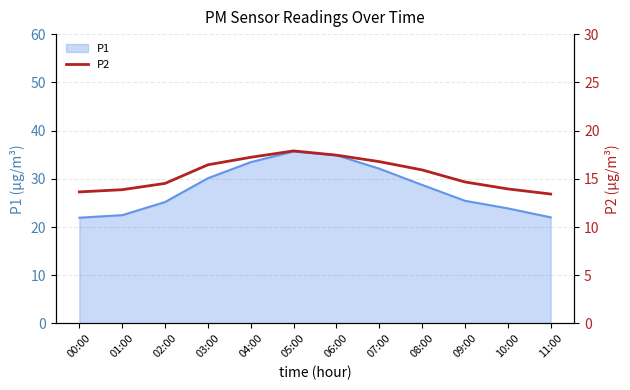

List the labels in order of value, smallest first.

11:00, 00:00, 01:00, 10:00, 02:00, 09:00, 08:00, 03:00, 07:00, 04:00, 06:00, 05:00